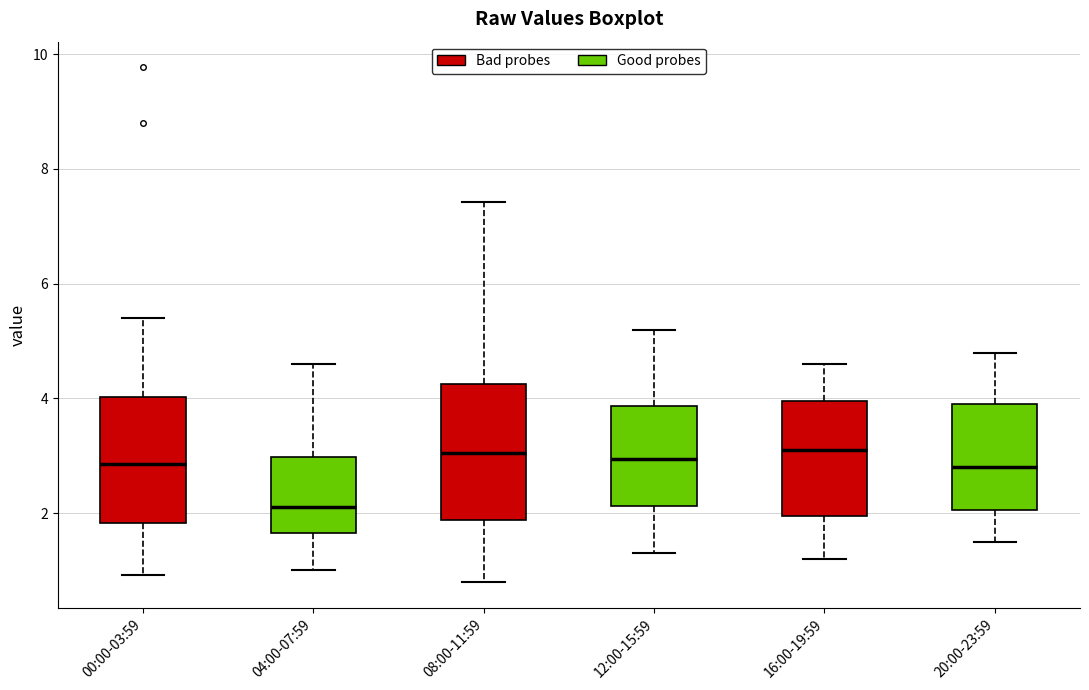

Where is the lower edge of the box for 00:00-03:59 on the y-axis? The values are not printed on the chart, so give them approximately, as read against the axis.

1.8